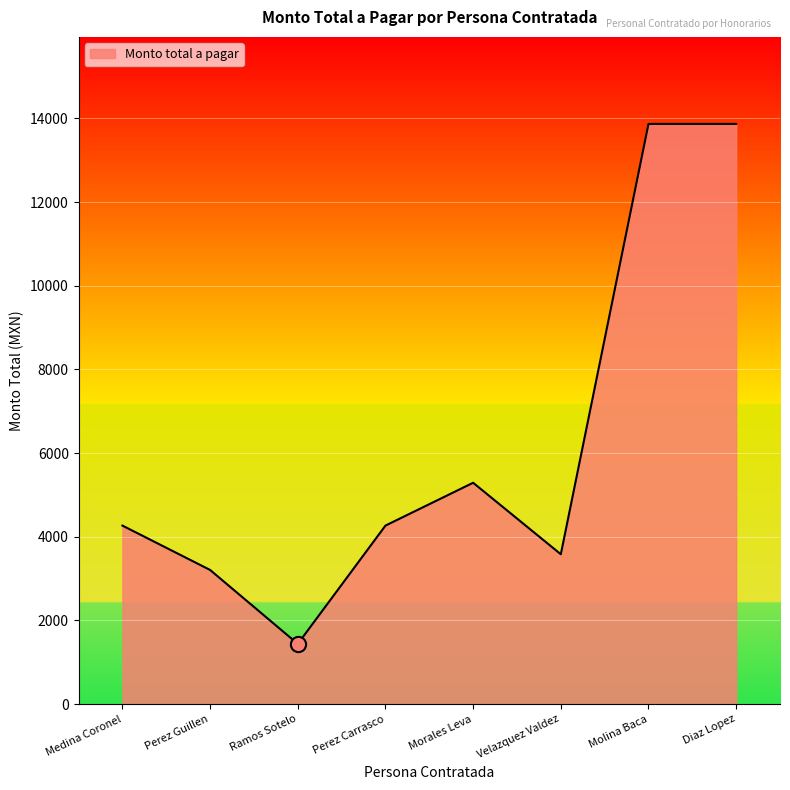

Approximately how many times larger is the value at Molina Baca compared to Perez Carrasco?

3.3